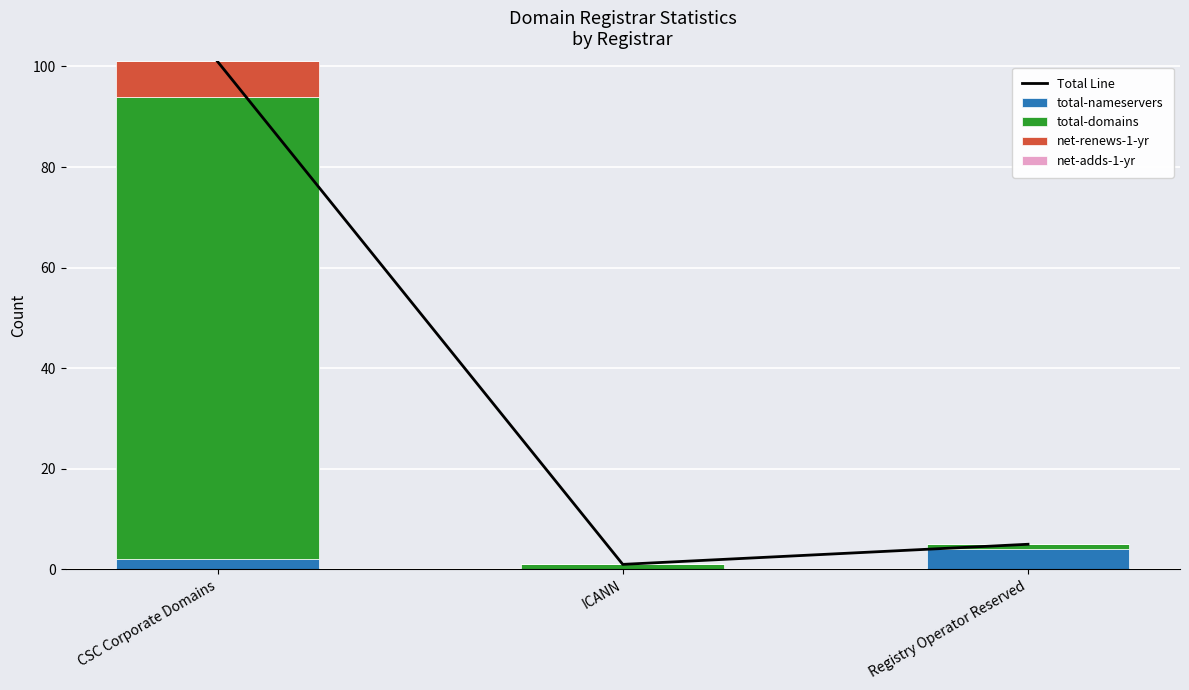

Which has a higher value, Registry Operator Reserved or ICANN?

Registry Operator Reserved